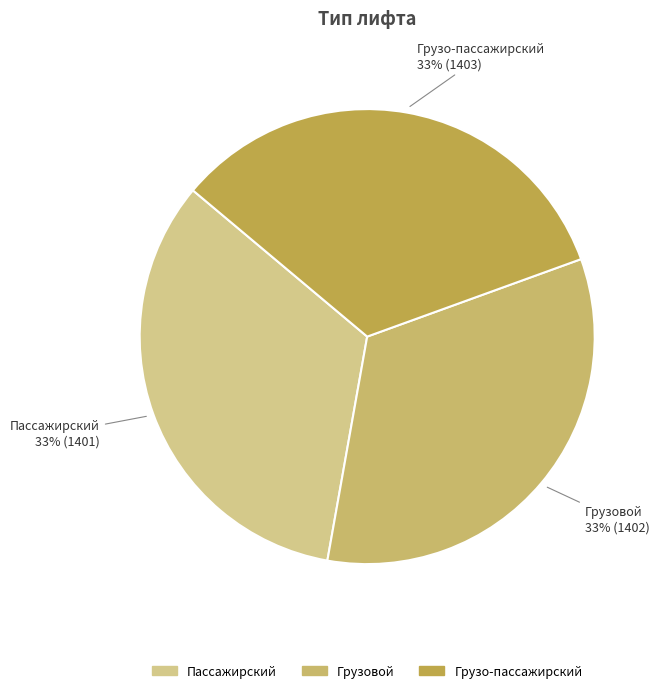

What percentage is the Пассажирский slice, to the nearest percent?

33%